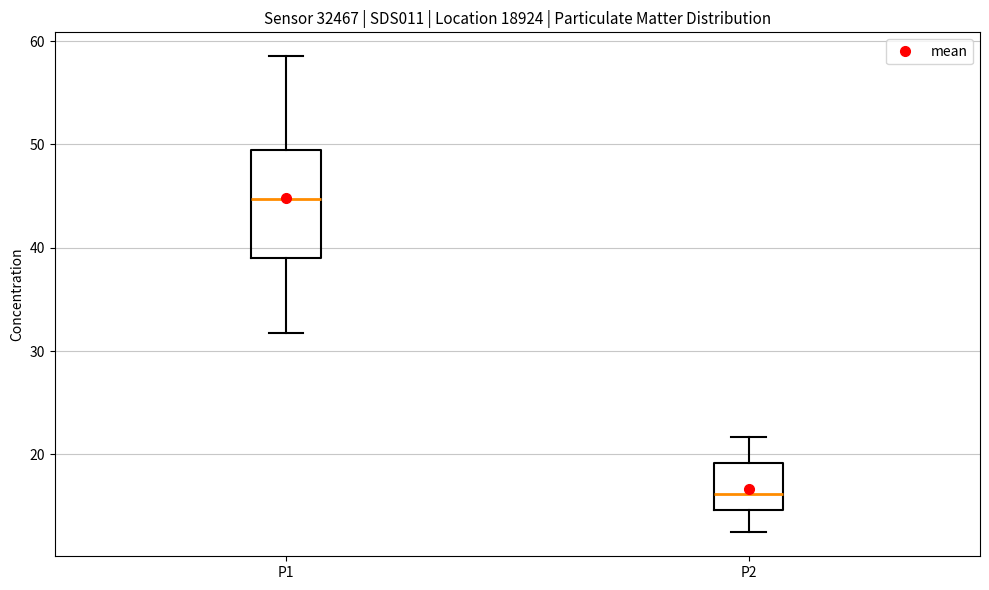

Which box is the tallest, from its lower edge to its upper edge?

P1